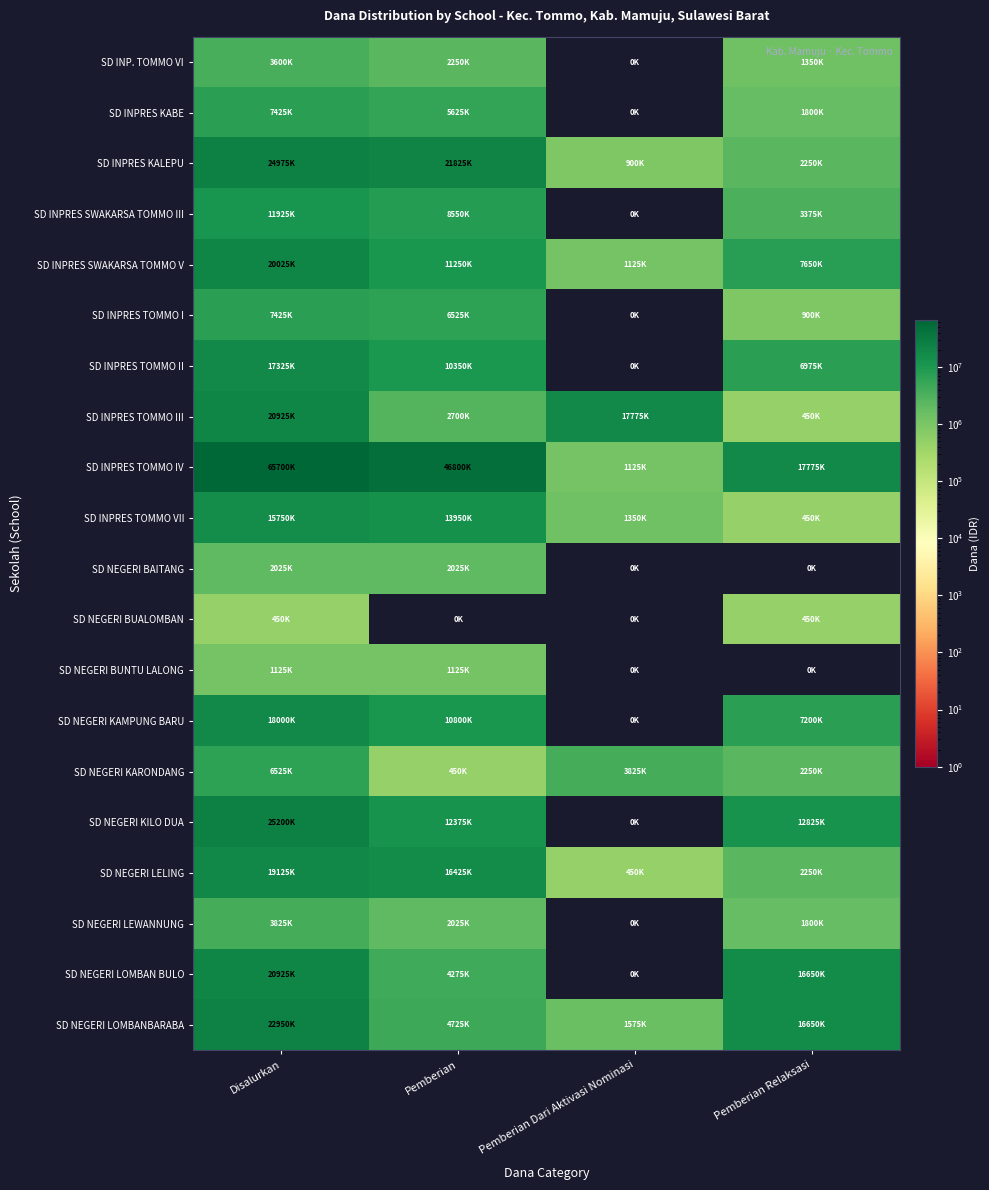

Which series has the largest range (max minus min)?

SD INPRES TOMMO IV